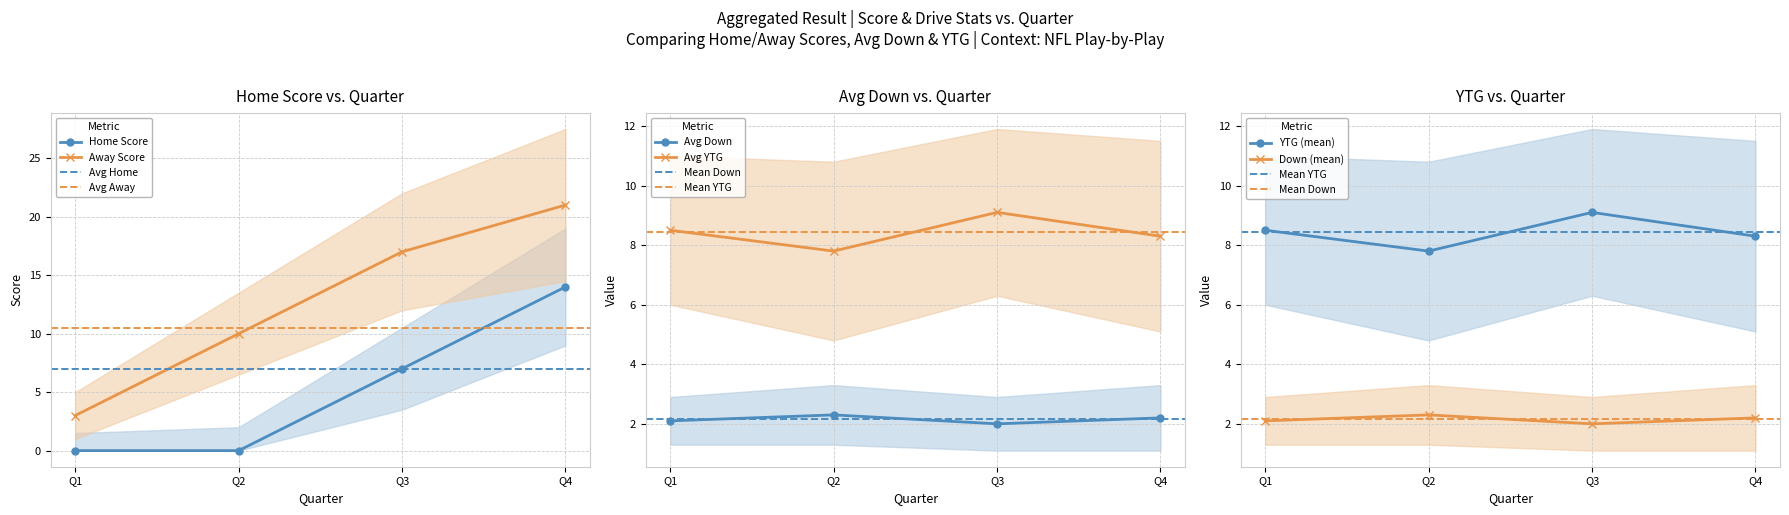

At how many categories does at least one series exceed 20?

1